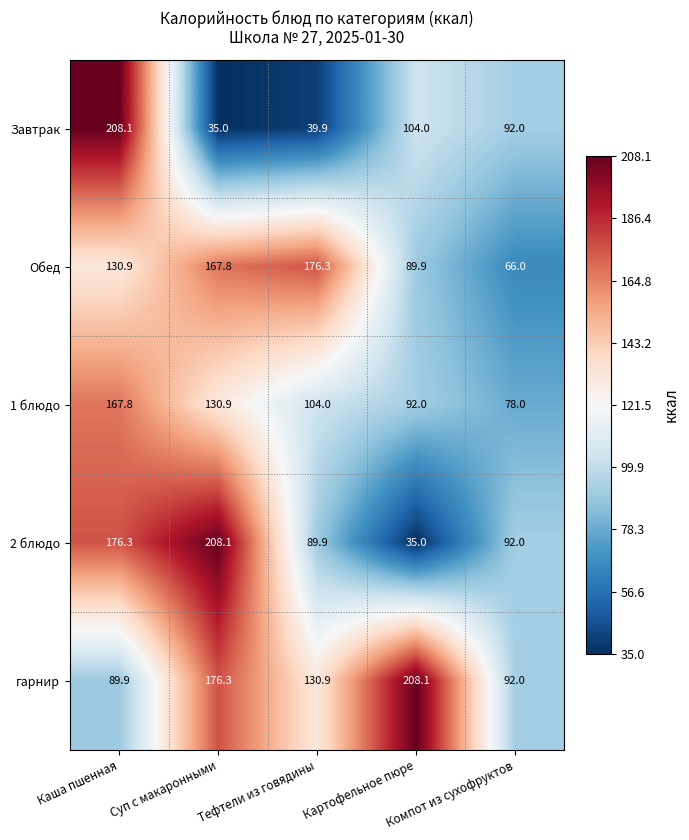

What is the maximum value shown in the chart?

208.1